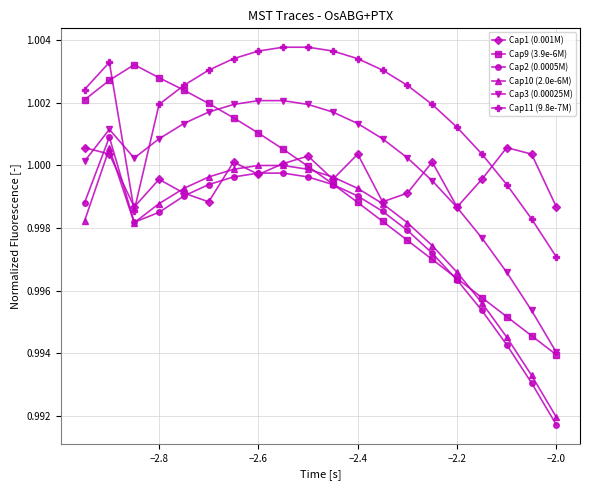

True or false: Cap2 (0.0005M) and Cap11 (9.8e-7M) cross at least once.

False